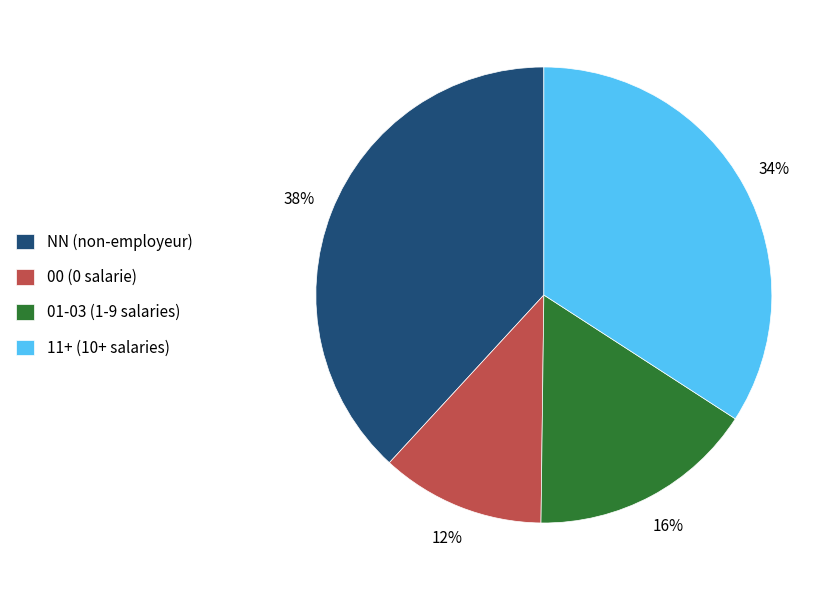

What percentage is the 11+ (10+ salaries) slice, to the nearest percent?

34%